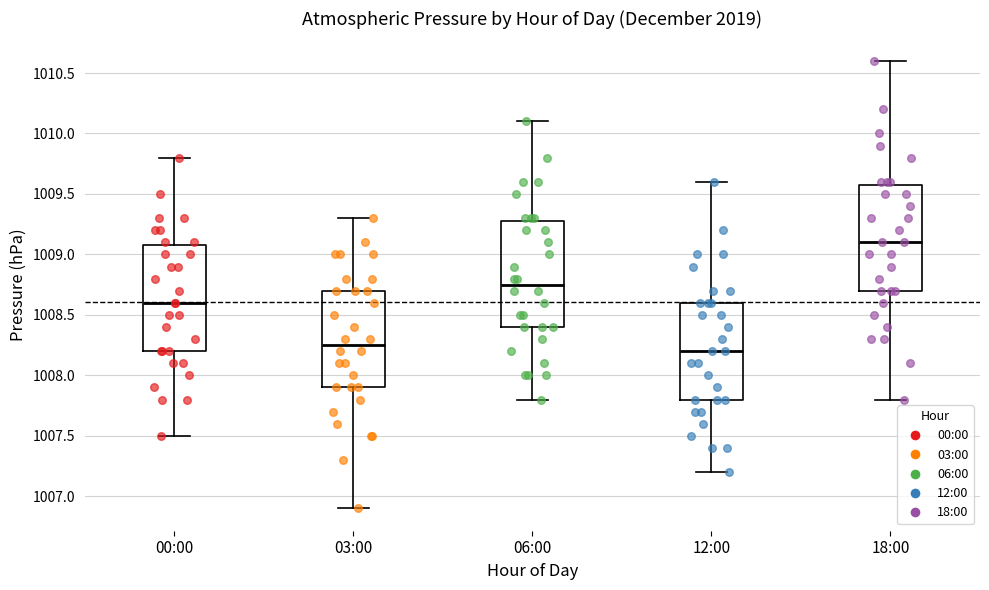

Reading left to right, read every box against the y-axis: the position of its median line, the range the box covers, and the ends of its whiskers. The values are not printed on the chart, so give them approximately, as read against the axis.

00:00: median 1008.60, box 1008.20 to 1009.10, whiskers 1007.50 to 1009.80
03:00: median 1008.25, box 1007.90 to 1008.70, whiskers 1006.90 to 1009.30
06:00: median 1008.75, box 1008.40 to 1009.30, whiskers 1007.80 to 1010.10
12:00: median 1008.20, box 1007.80 to 1008.60, whiskers 1007.20 to 1009.60
18:00: median 1009.10, box 1008.70 to 1009.60, whiskers 1007.80 to 1010.60